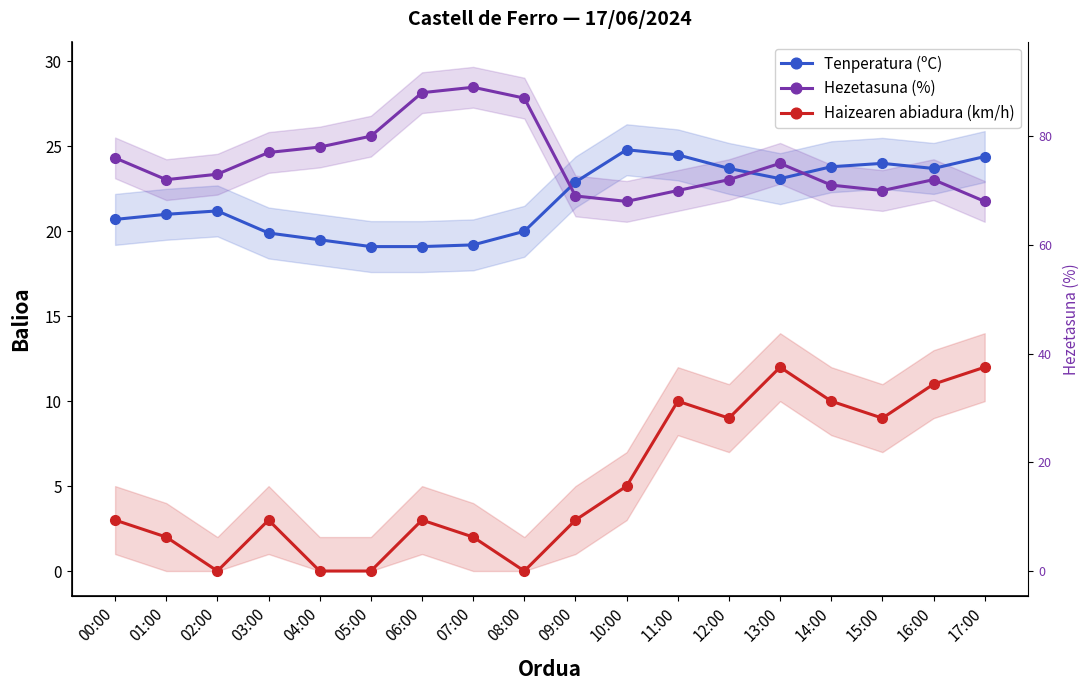

Does the chart display data point markers on the line(s)?

Yes